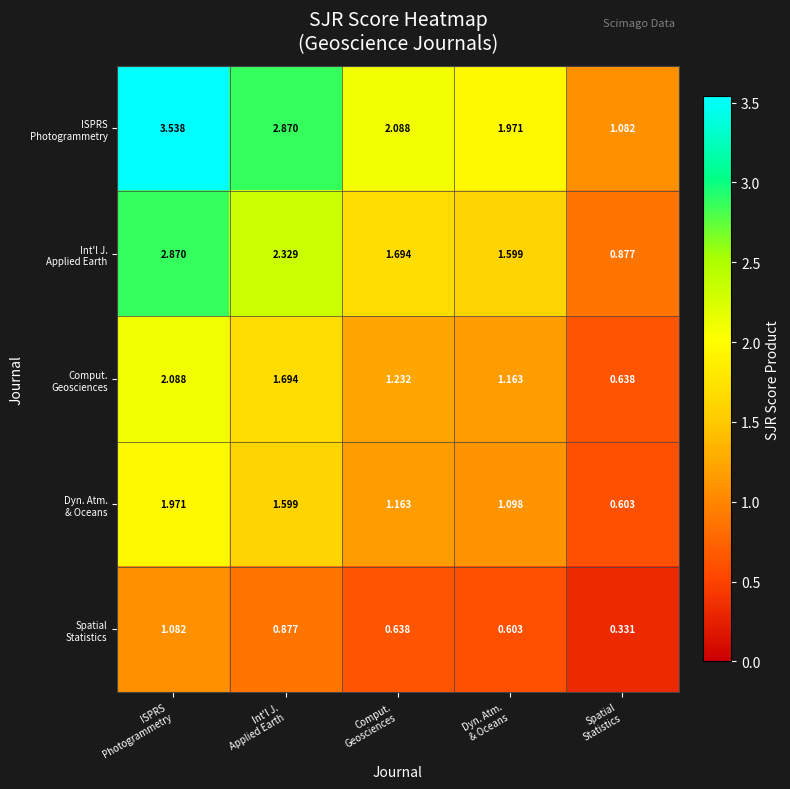

Count the number of categories in the chart.

5